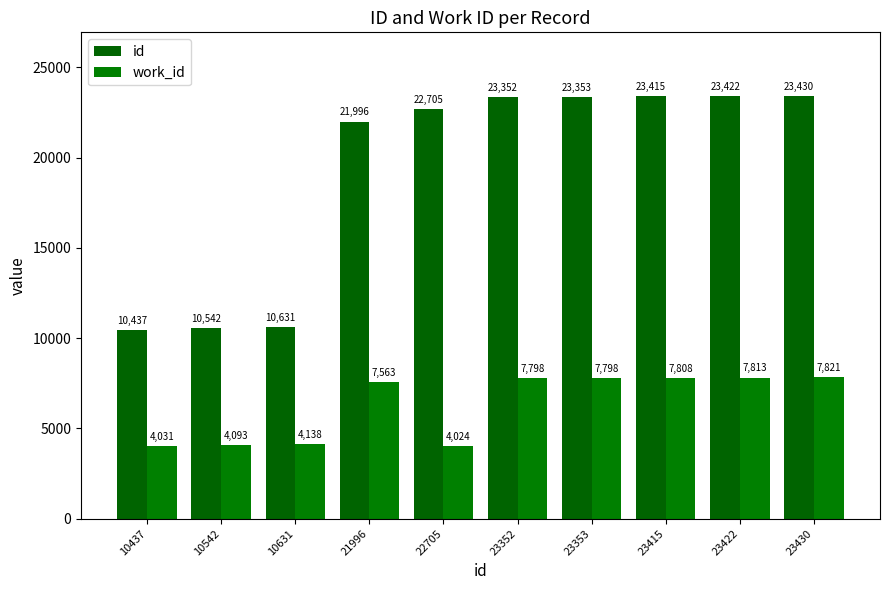

Which category has the highest value across all series?

23430